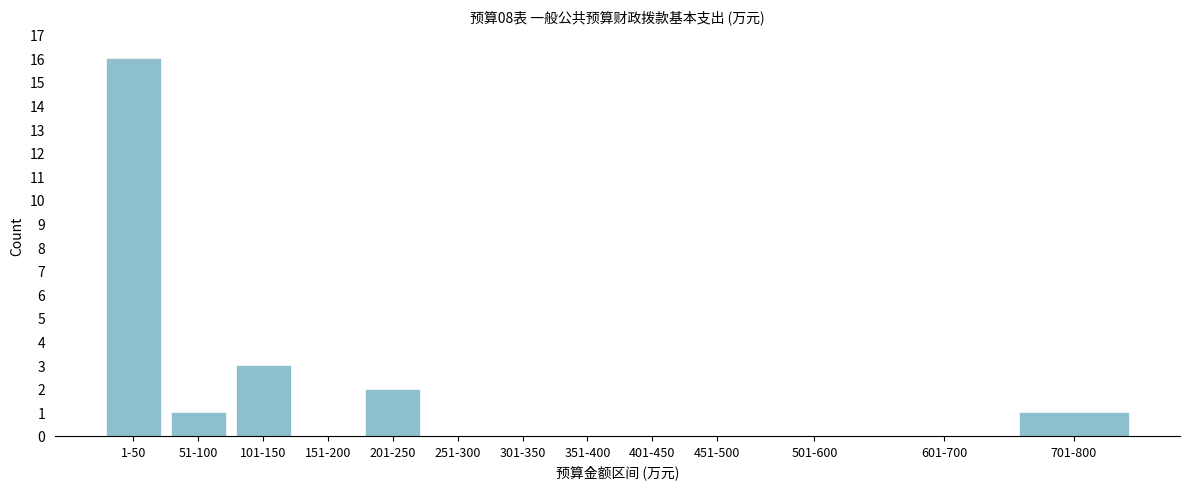

Reading left to right, what are all the values shown in this chart?

1-50=16	51-100=1	101-150=3	151-200=0	201-250=2	251-300=0	301-350=0	351-400=0	401-450=0	451-500=0	501-600=0	601-700=0	701-800=1